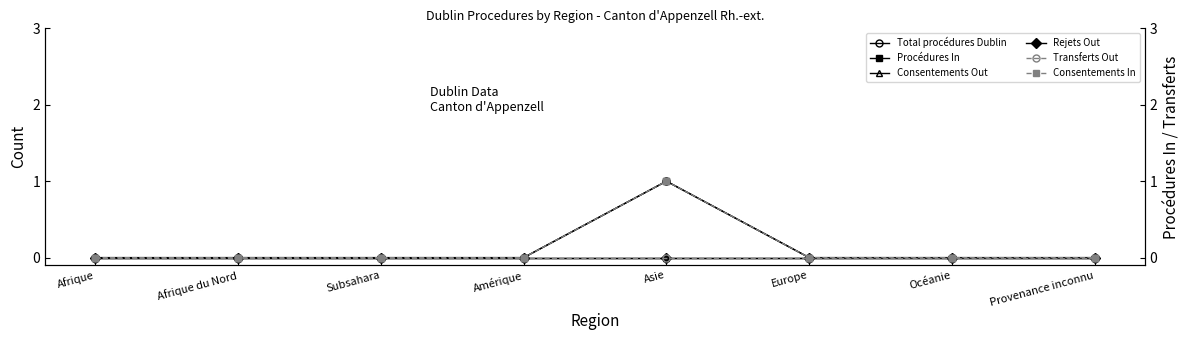

Count the number of categories in the chart.

8